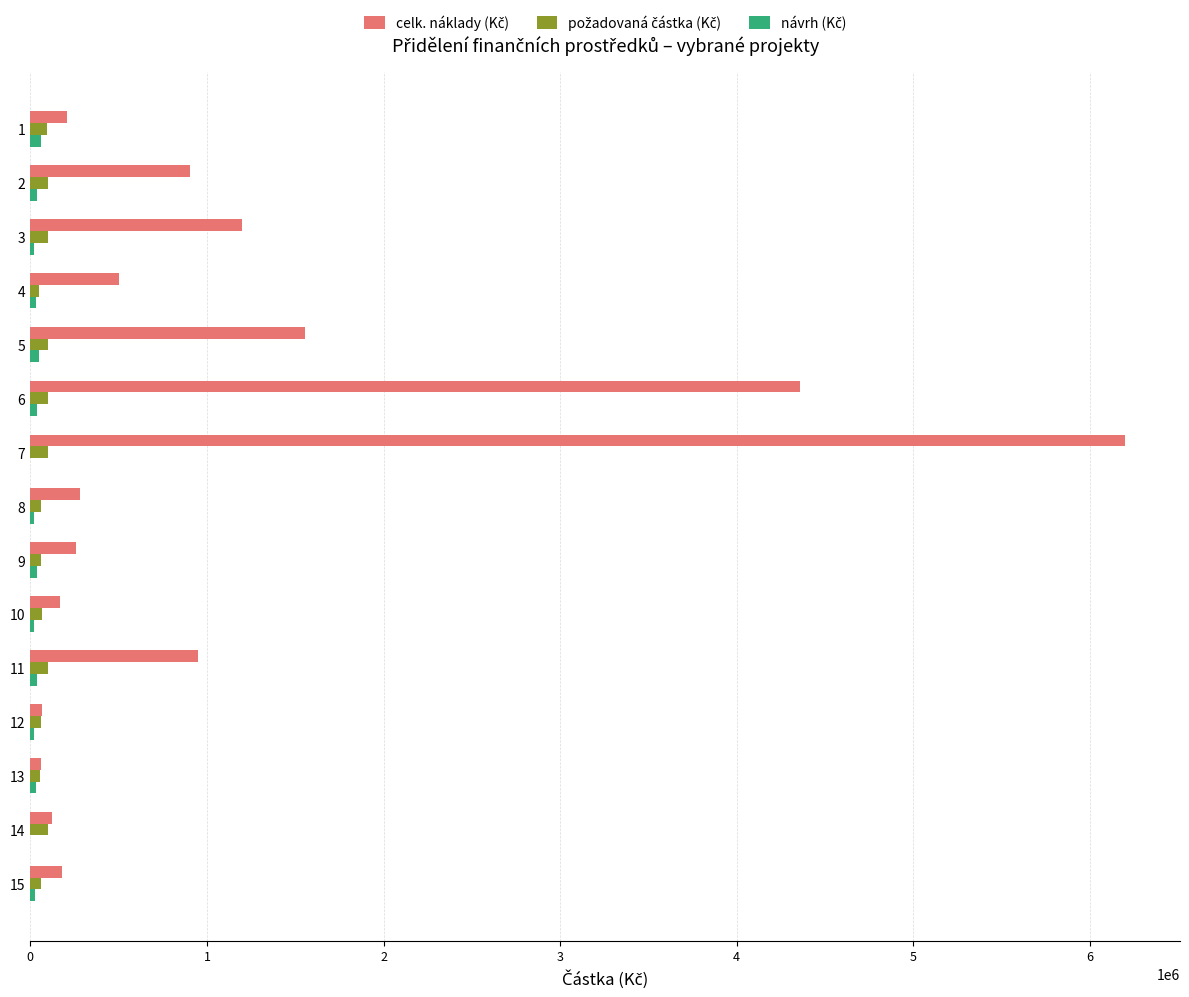

At which category is the sum across all series the highest?

7